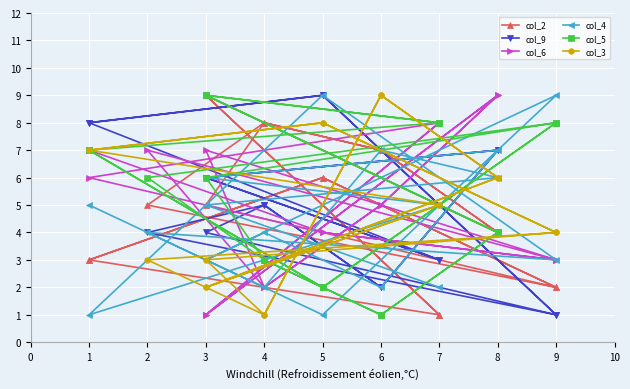

What is the value of the col_6 point at the 18th from the left?

8